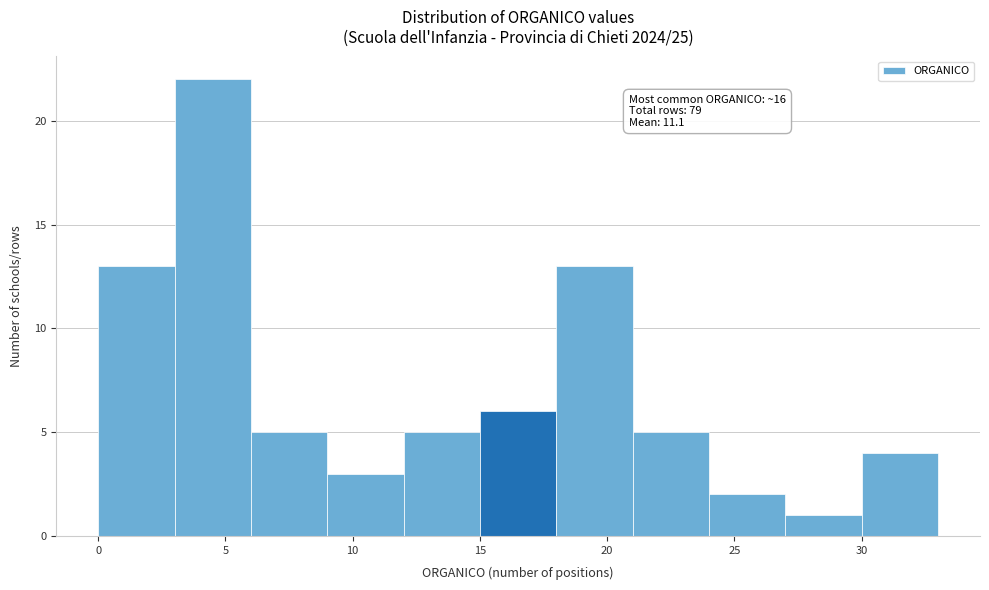

Which range on the x-axis has the tallest bar?

3 to 6